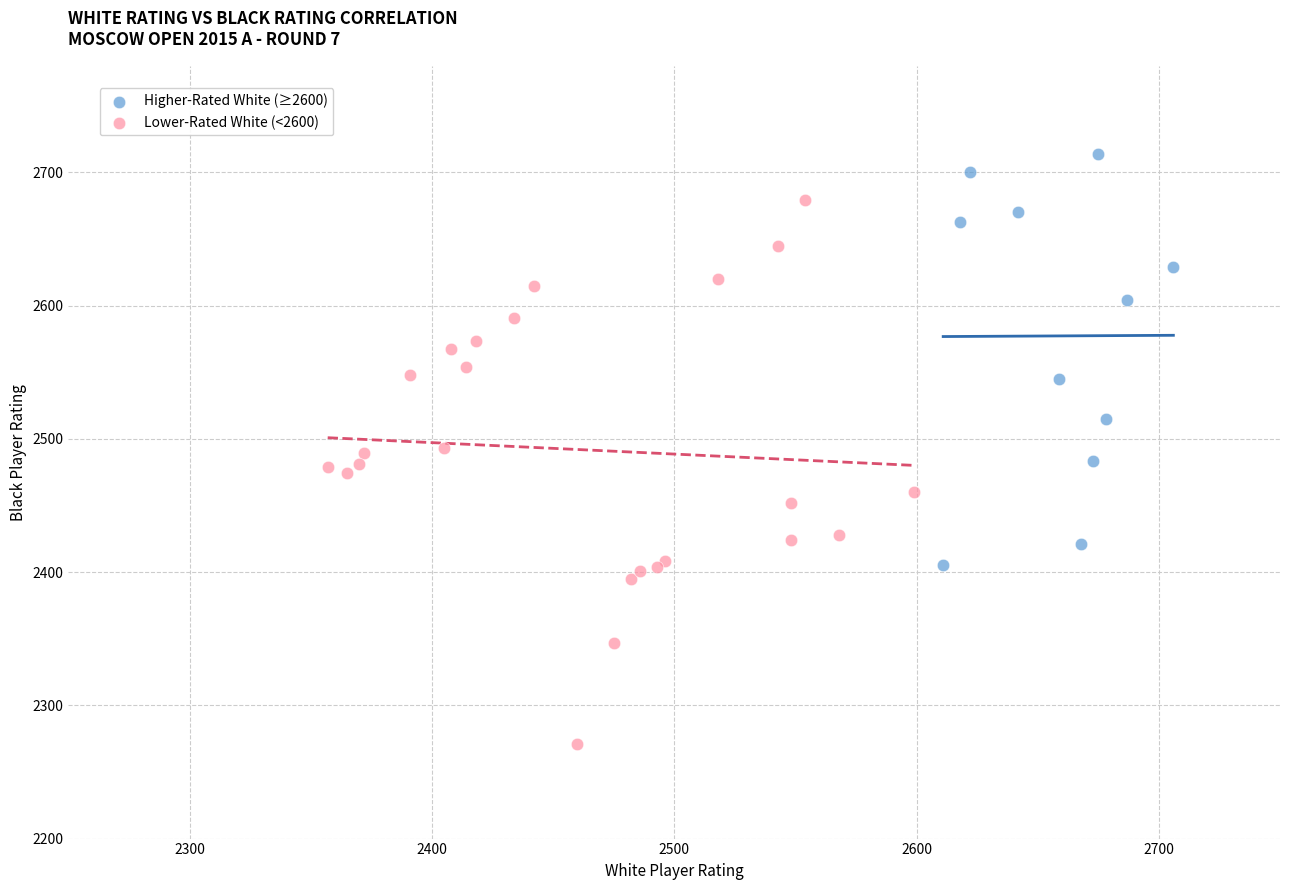

Which series reaches the maximum Y coordinate?

Higher-Rated White (≥2600)